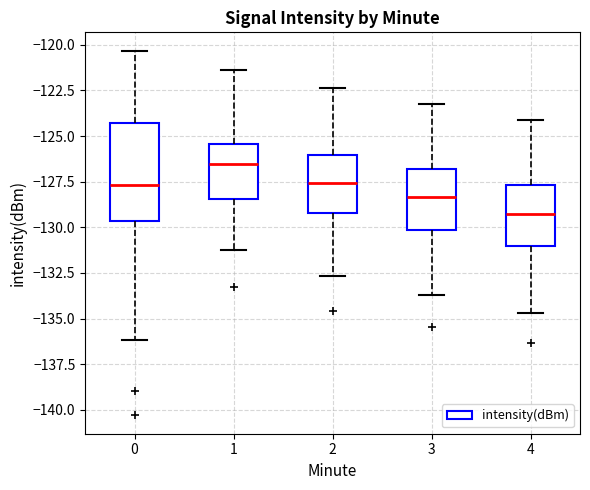

Where does the lower whisker of the box at x = 0 end on the y-axis? The values are not printed on the chart, so give them approximately, as read against the axis.

-136.0